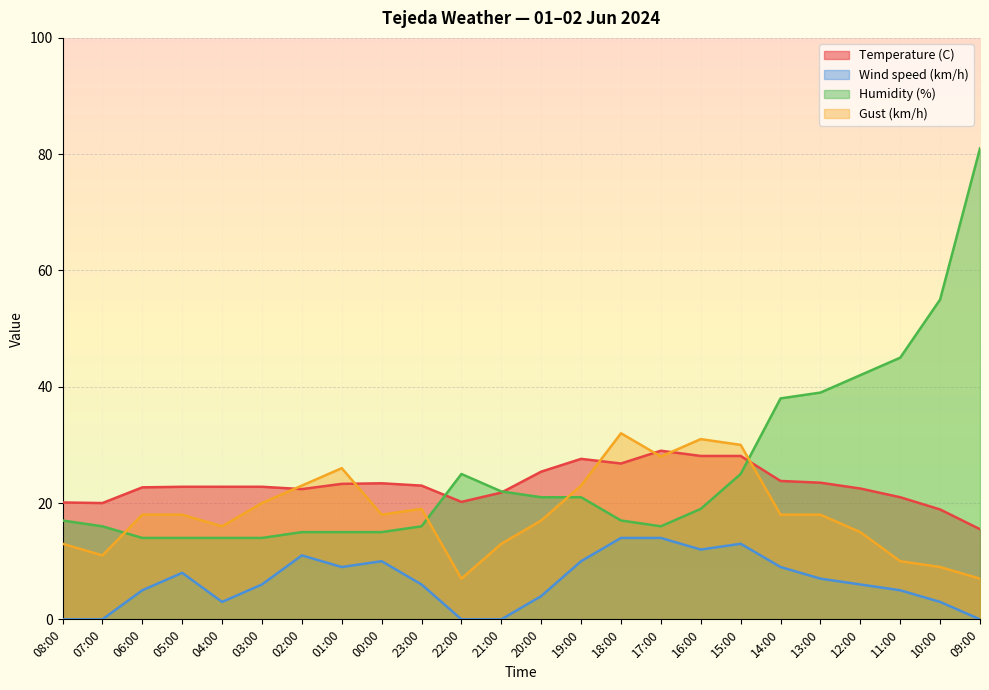

Which series has the largest total across all categories?

Humidity (%)